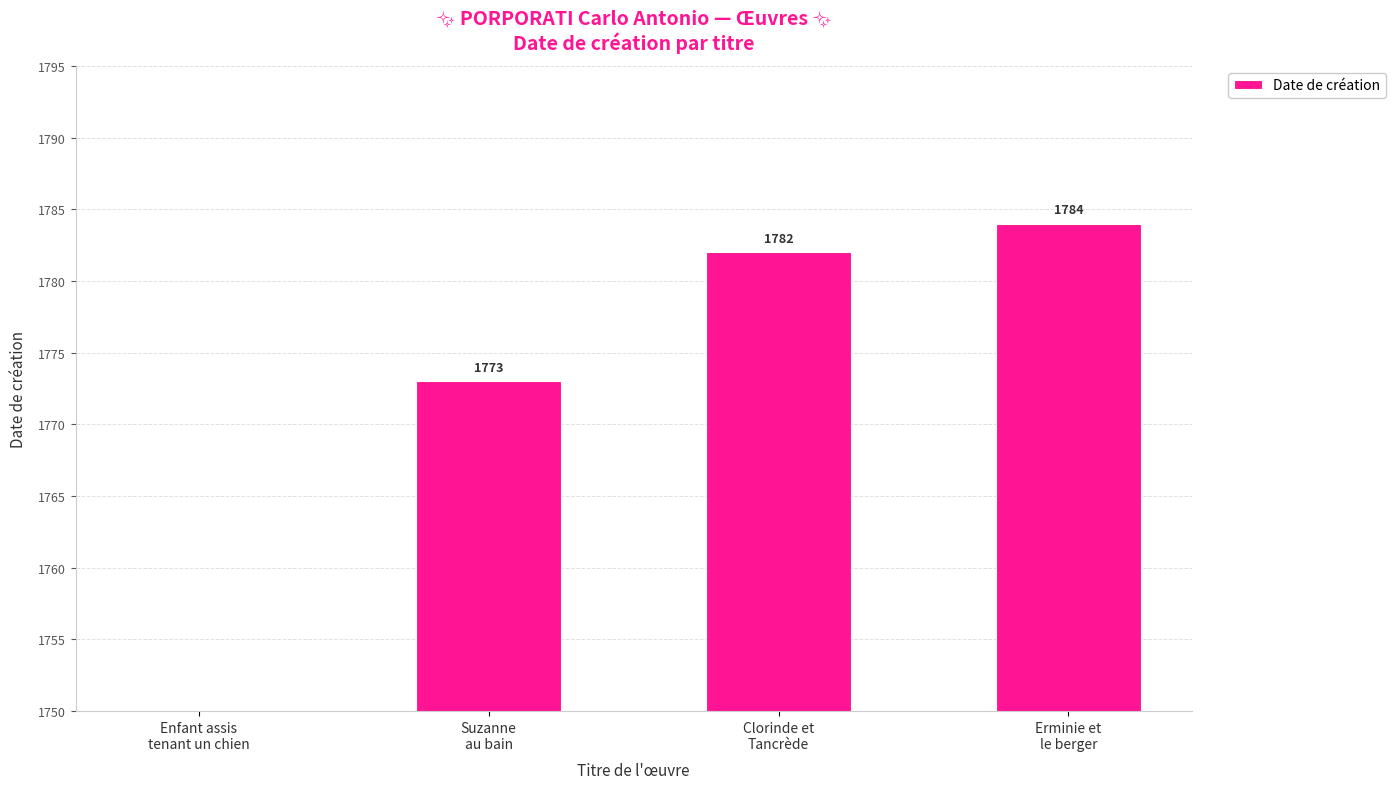

How many bars are there in total?

4